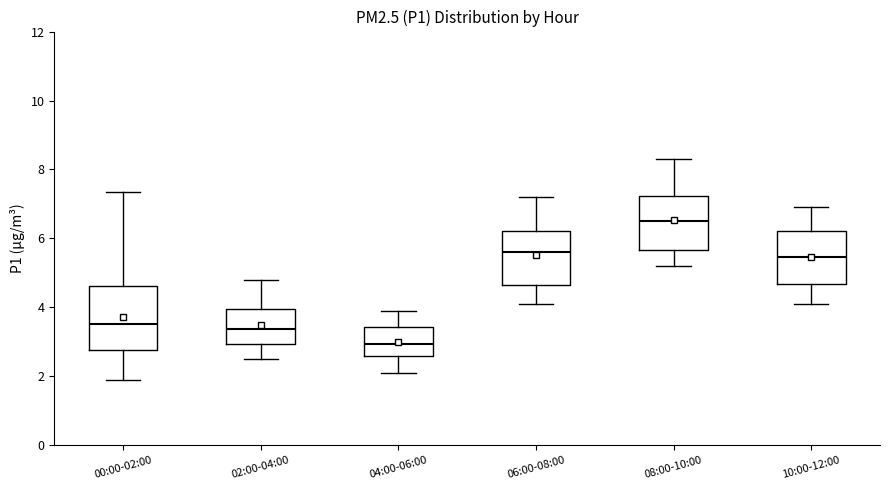

Reading left to right, read every box against the y-axis: the position of its median line, the range the box covers, and the ends of its whiskers. The values are not printed on the chart, so give them approximately, as read against the axis.

00:00-02:00: median 3.6, box 2.8 to 4.6, whiskers 2.0 to 7.4
02:00-04:00: median 3.4, box 3.0 to 4.0, whiskers 2.6 to 4.8
04:00-06:00: median 3.0, box 2.6 to 3.4, whiskers 2.2 to 4.0
06:00-08:00: median 5.6, box 4.6 to 6.2, whiskers 4.2 to 7.2
08:00-10:00: median 6.6, box 5.6 to 7.2, whiskers 5.2 to 8.4
10:00-12:00: median 5.4, box 4.6 to 6.2, whiskers 4.2 to 7.0